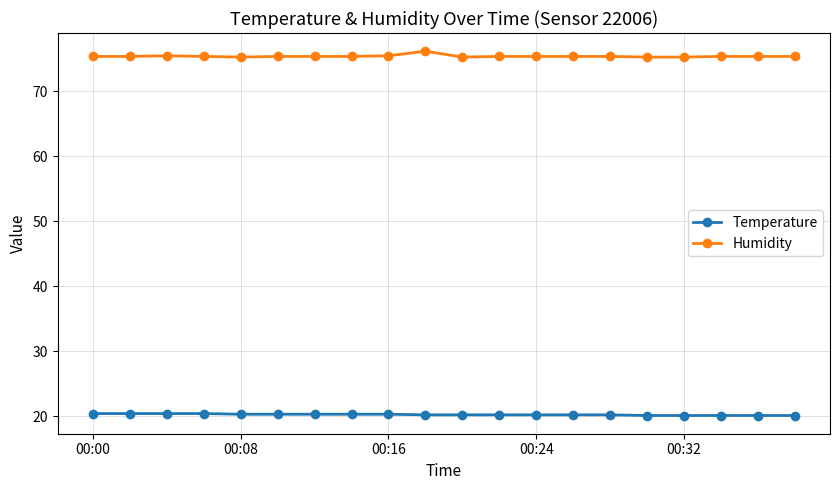

What is the greatest value displayed?

76.2